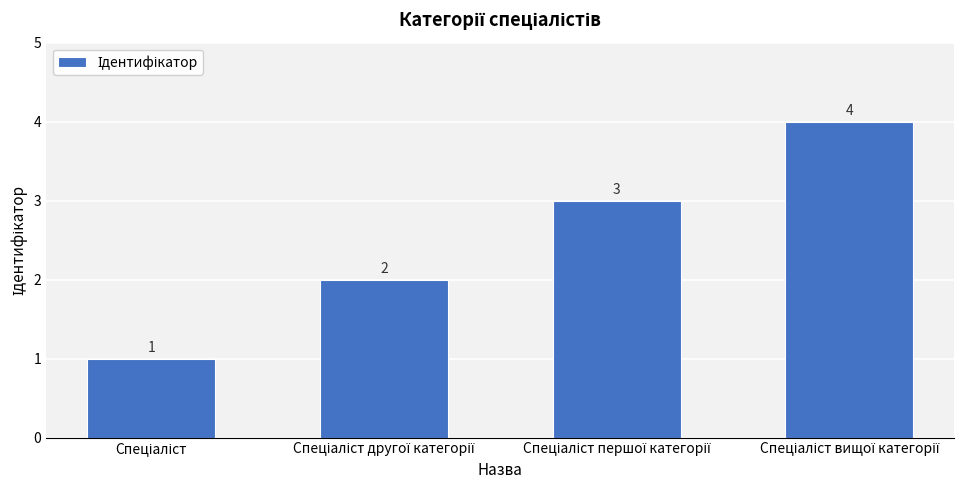

How many values are between 2 and 4?

3